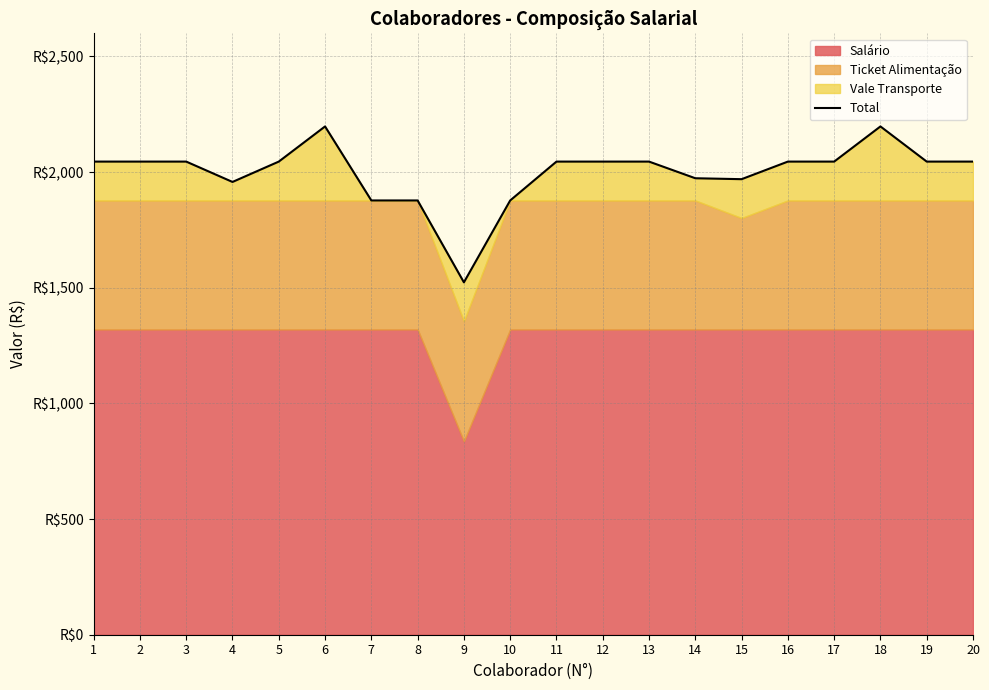

What is the value of the 13th point from the left?

2045.5